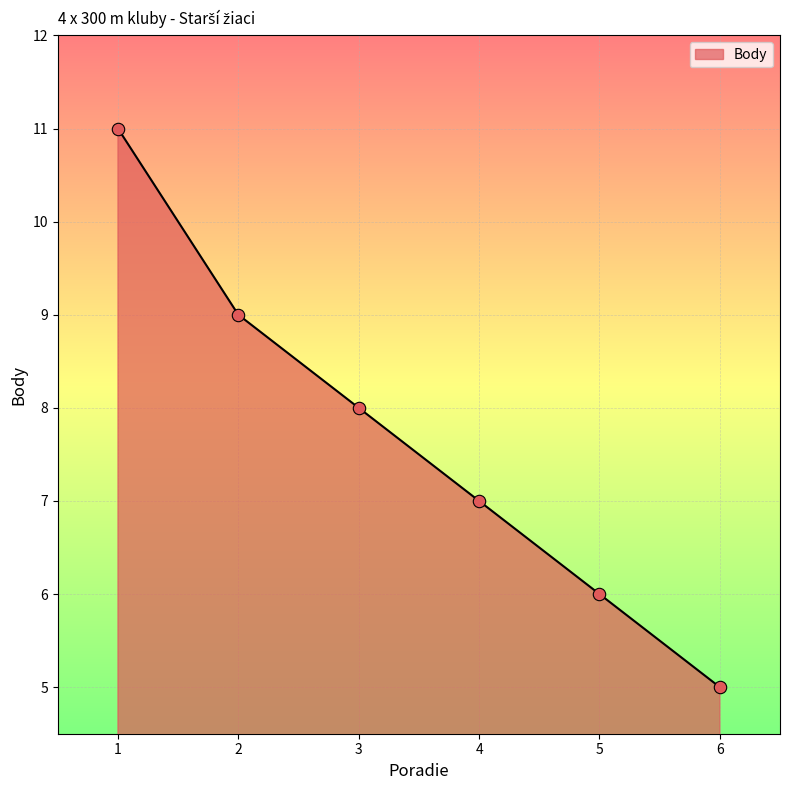

Between 1 and 4, which is larger?

1